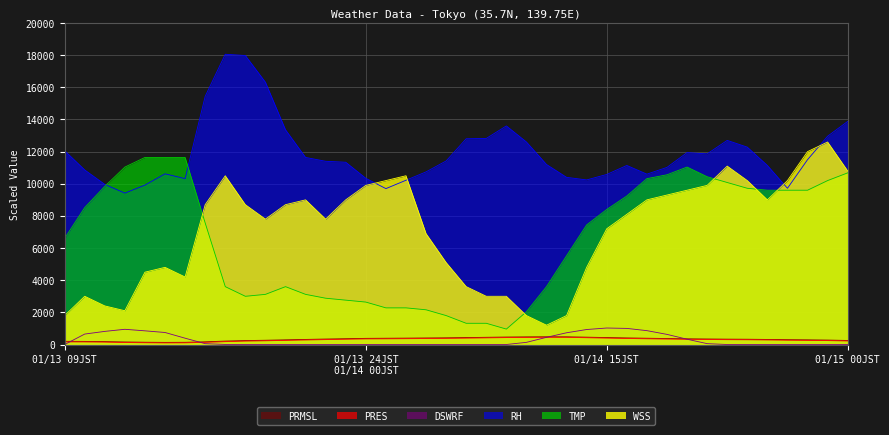

How many lines are shown in the chart?

6